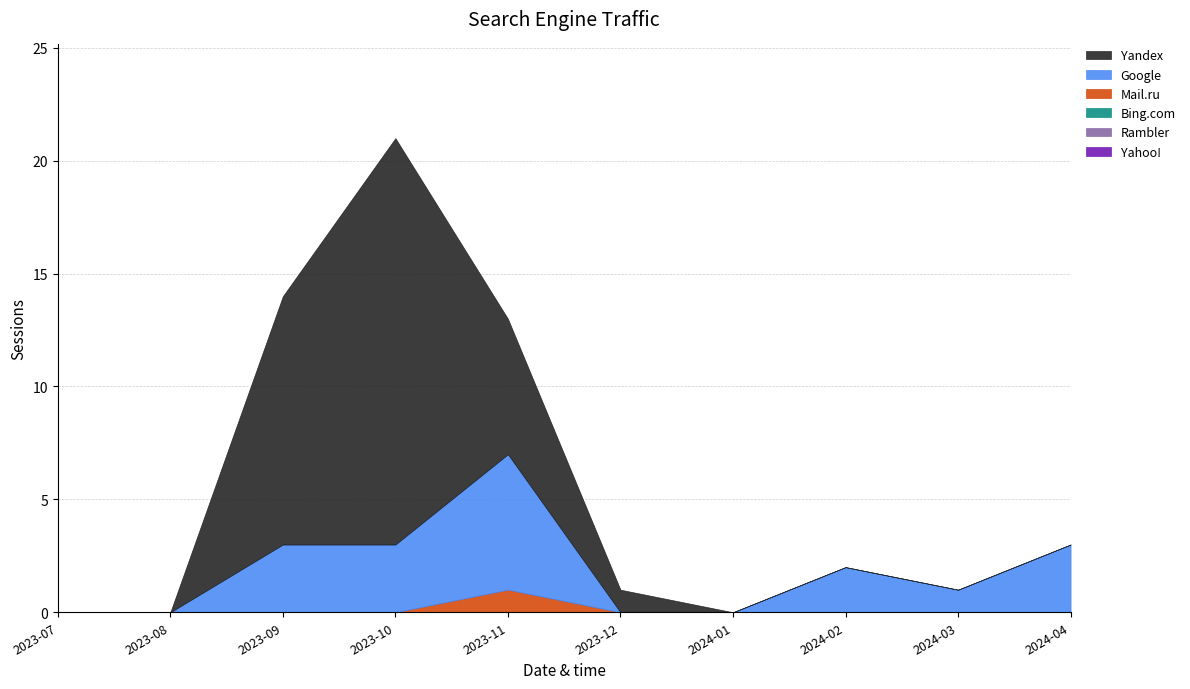

What position from the right is 2023-08?

9